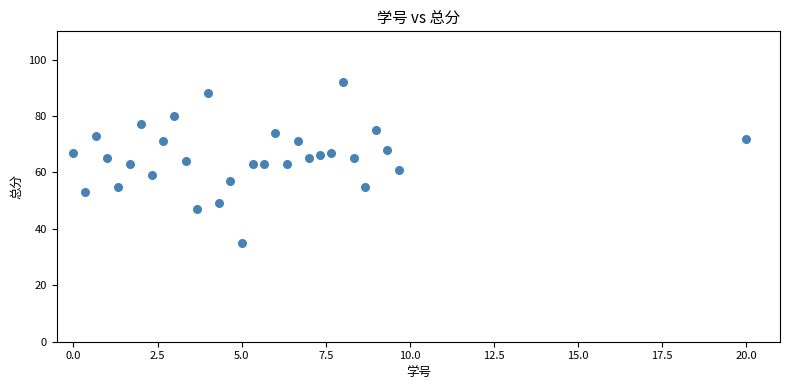

What is the range of Y values (max minus min)?

57